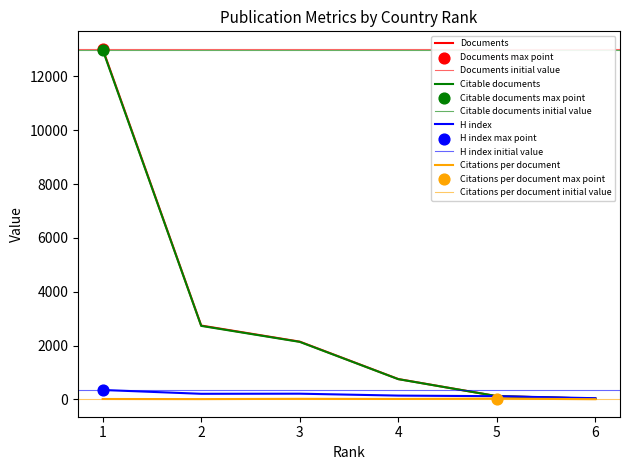

What is the total value across all series at 1?

26378.2